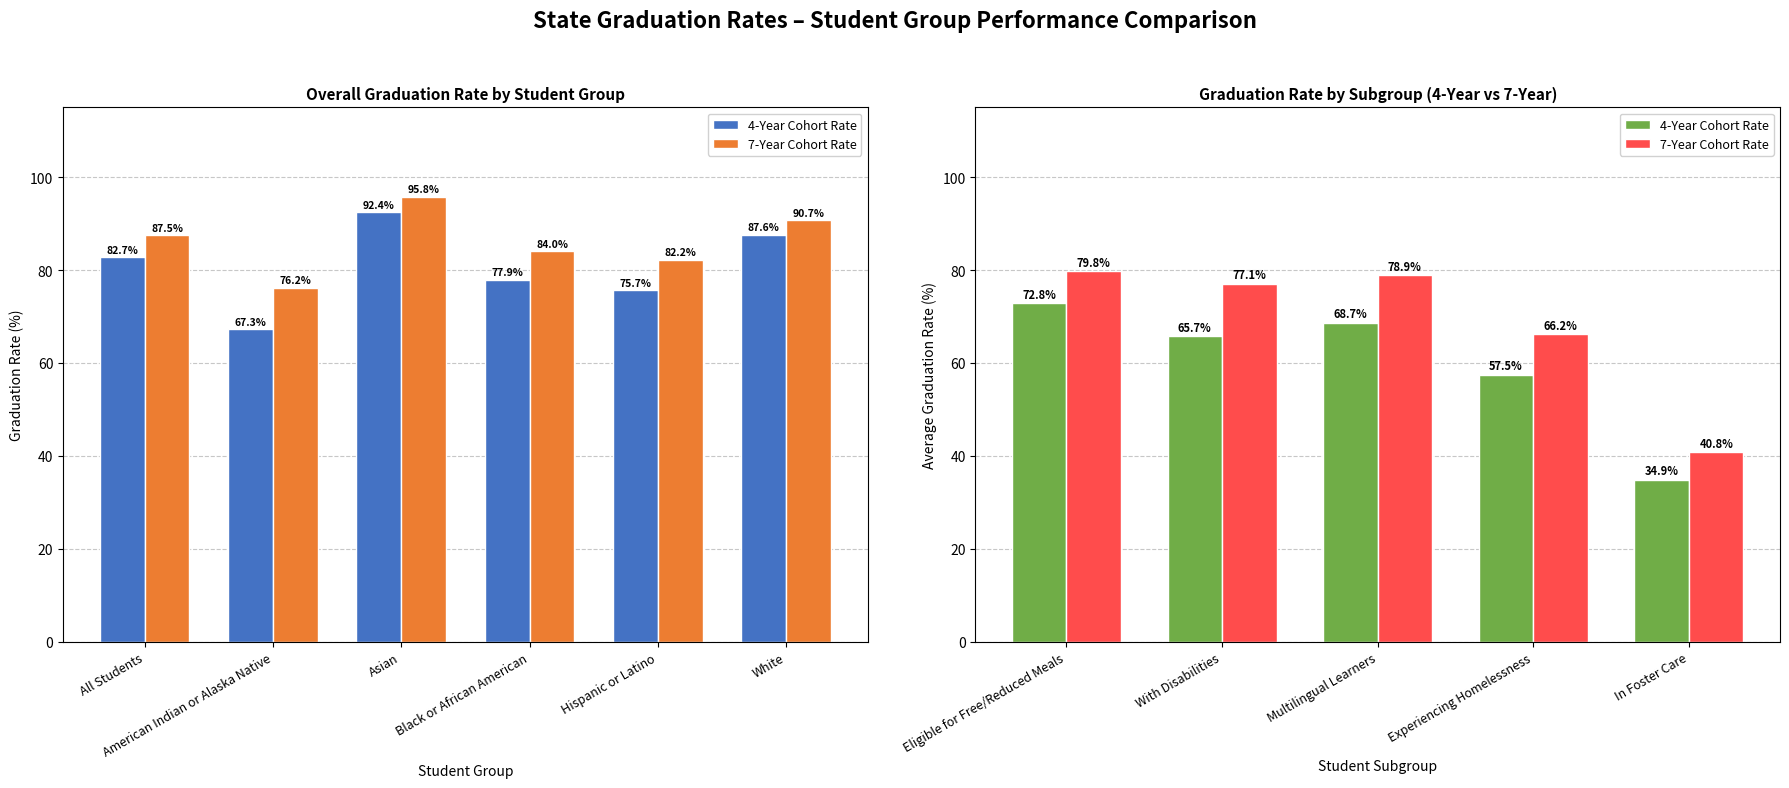

Which series has the largest range (max minus min)?

7-Year Cohort Rate